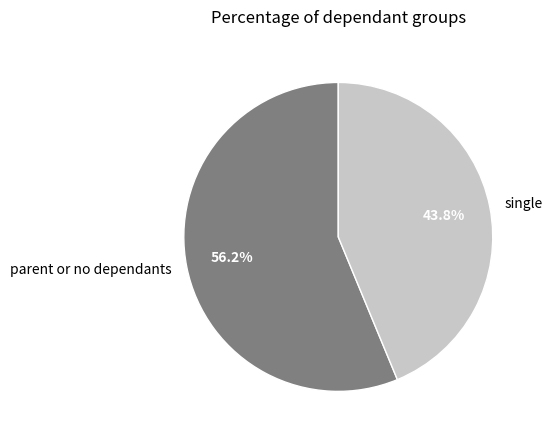

What is the largest slice in the pie chart?

parent or no dependants